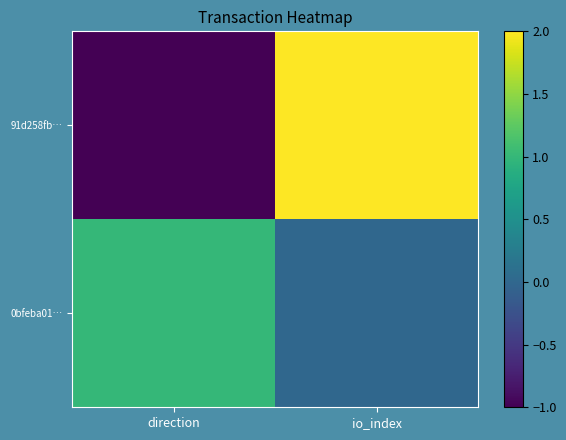

Reading right to left, extract all data points from this chart.

91d258fb…: io_index=2	direction=-1
0bfeba01…: io_index=0	direction=1